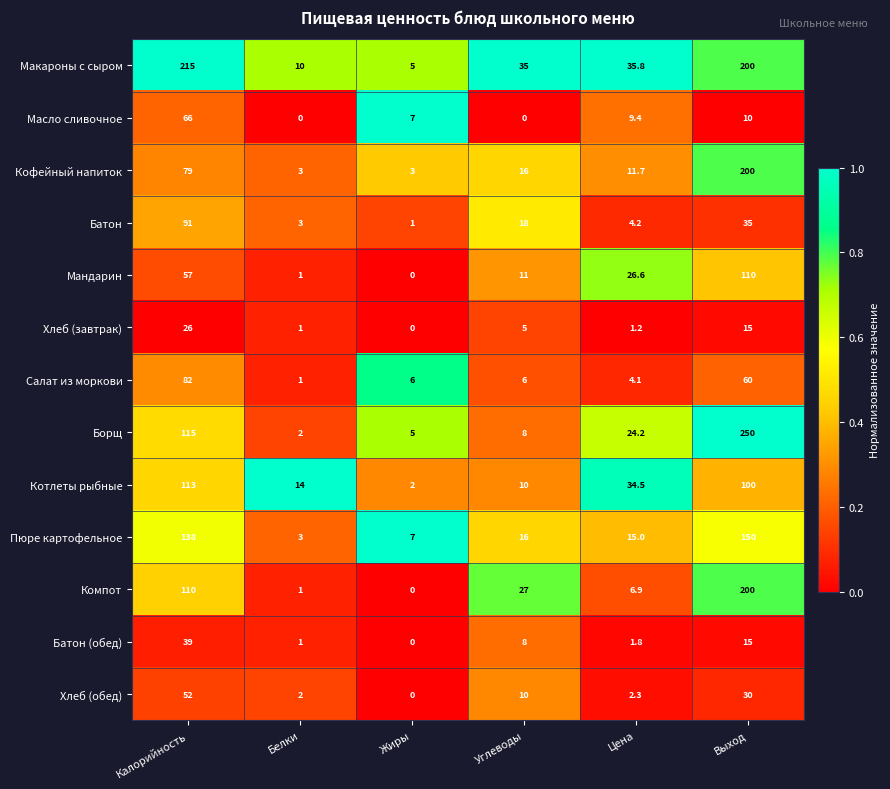

Which series changed the most between Калорийность and Углеводы?

Макароны с сыром